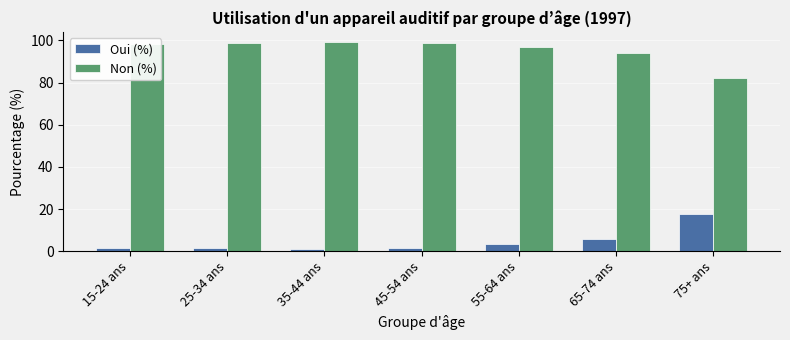

At which label is Non (%) closest to 90?

65-74 ans